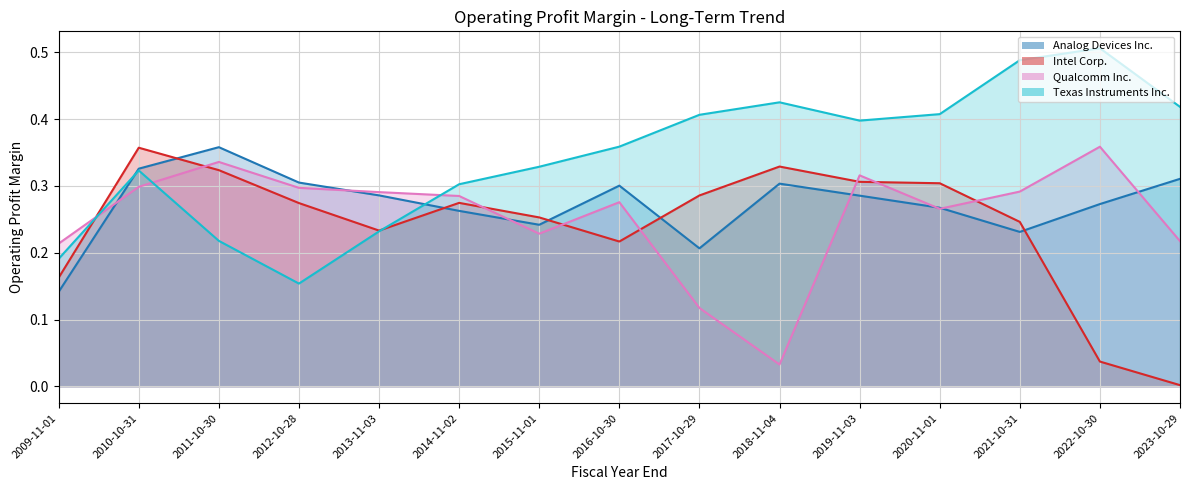

Count the number of categories in the chart.

15